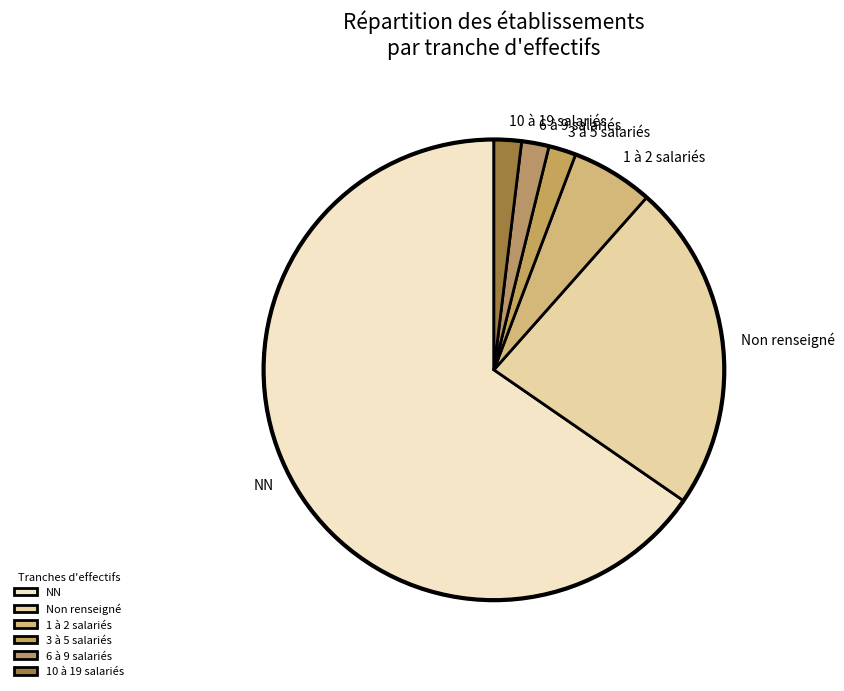

What is the ratio of the value at NN to the value at 6 à 9 salariés?

34.0